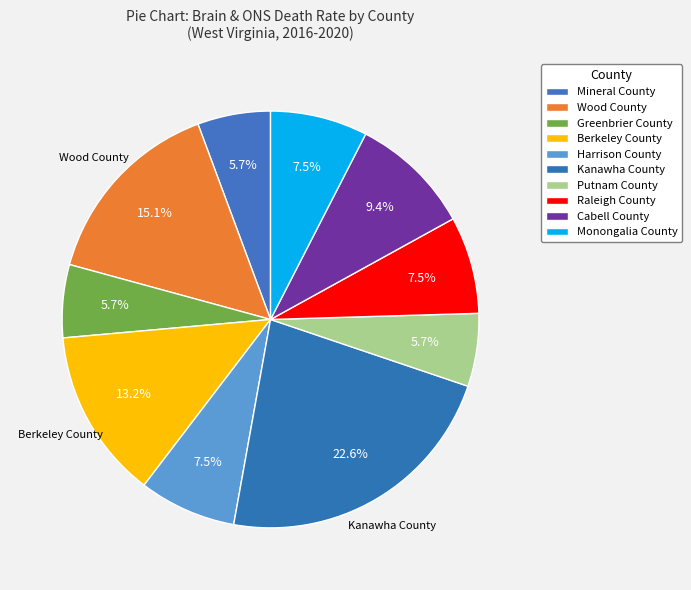

To the nearest percent, what is the average slice percentage?

10%